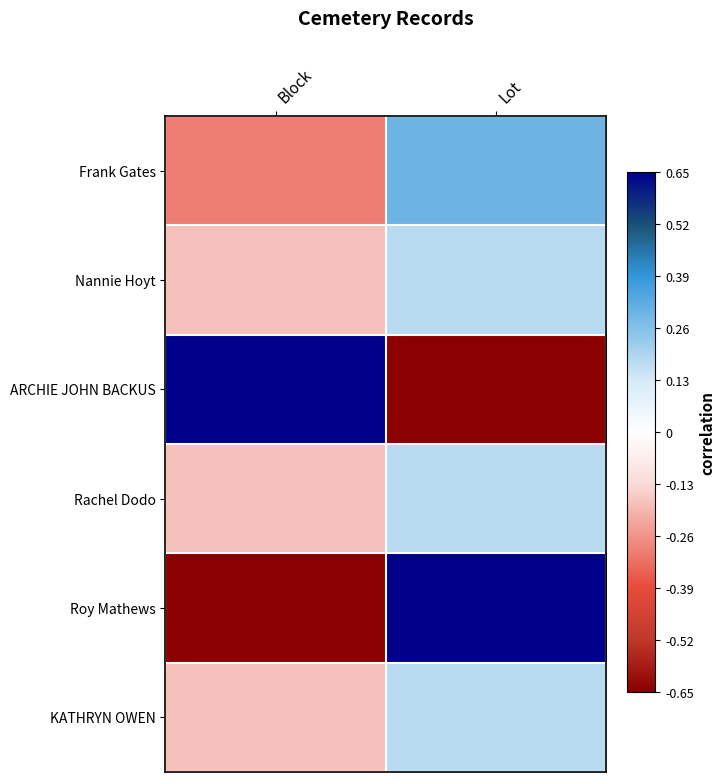

At which category does the chart reach its peak across all series?

Block